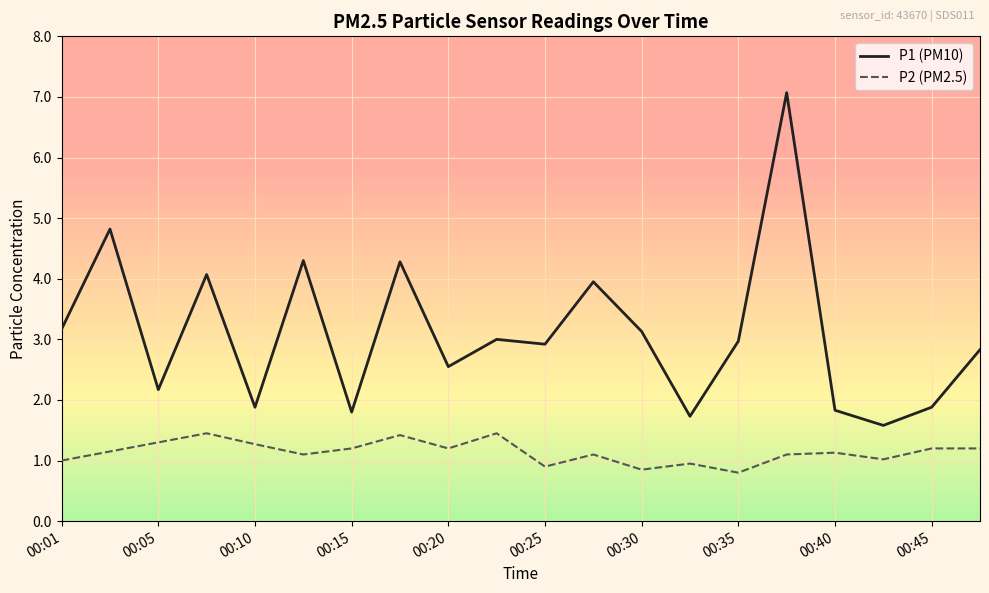

True or false: P2 (PM2.5) and P1 (PM10) cross at least once.

False